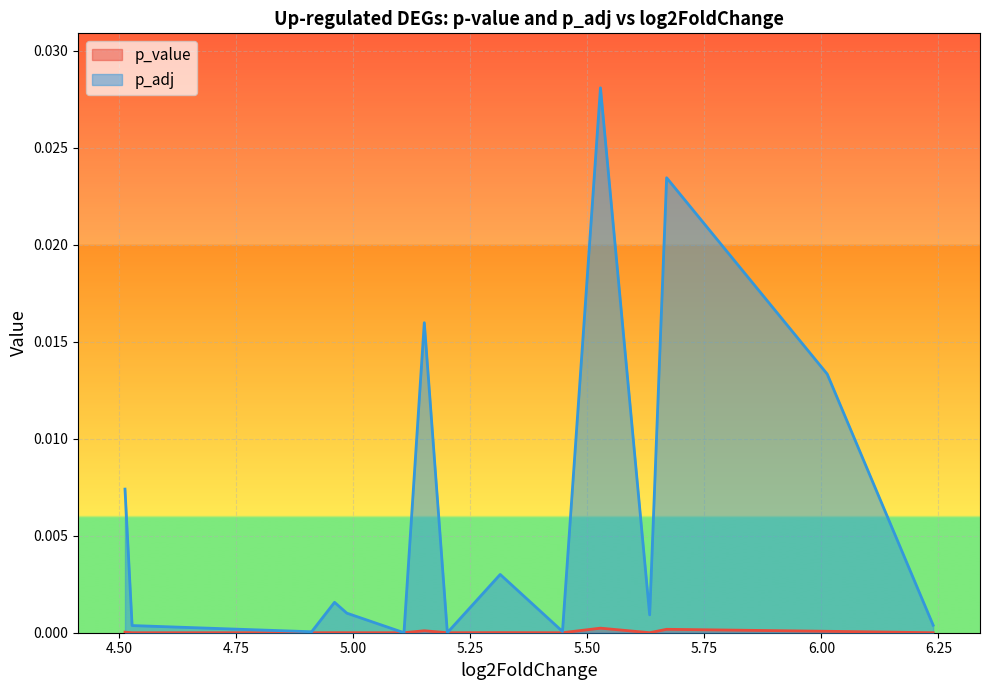

Reading right to left, transcribe all the data shown in this chart.

p_value: 4.51300193753672=0.0	4.52819727978904=0.0	4.91162404184072=0.0	4.9604551759294=0.0	4.98671041046541=0.0	5.10873243786819=0.0	5.15215176825302=0.0	5.20137171135622=0.0	5.31425913844824=0.0	5.44724078090885=0.0	5.52833403617594=0.0	5.63340080188178=0.0	5.66960362649668=0.0	6.0125387042204=0.0	6.23881857959505=0.0
p_adj: 4.51300193753672=0.0	4.52819727978904=0.0	4.91162404184072=0.0	4.9604551759294=0.0	4.98671041046541=0.0	5.10873243786819=0.0	5.15215176825302=0.0	5.20137171135622=0.0	5.31425913844824=0.0	5.44724078090885=0.0	5.52833403617594=0.0	5.63340080188178=0.0	5.66960362649668=0.0	6.0125387042204=0.0	6.23881857959505=0.0